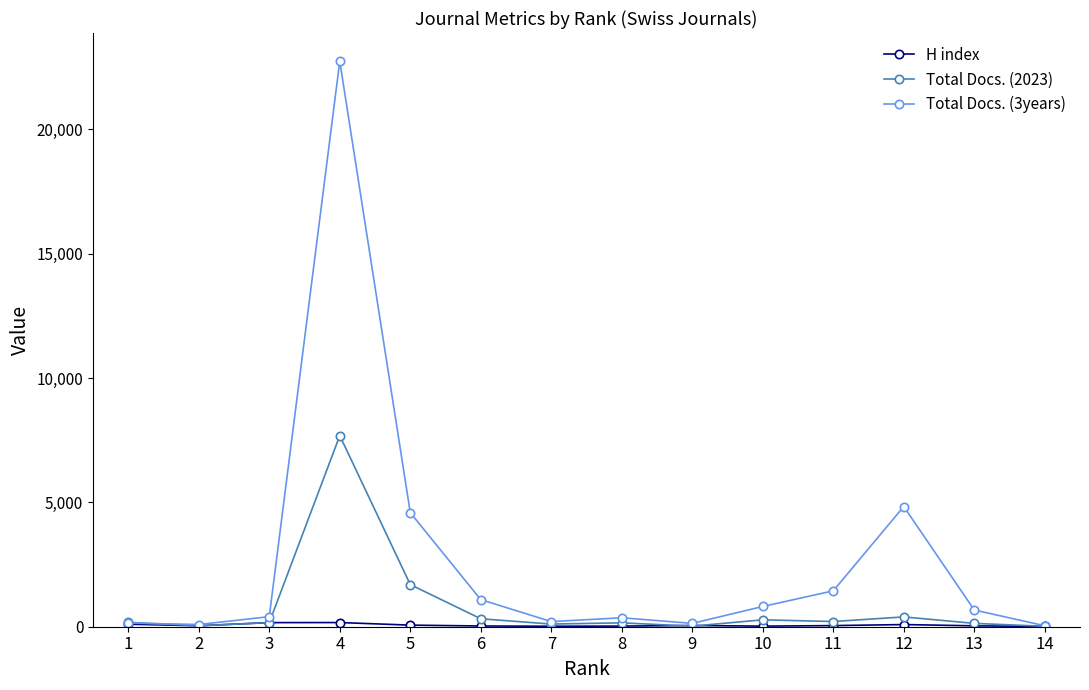

Which series has the largest total across all categories?

Total Docs. (3years)